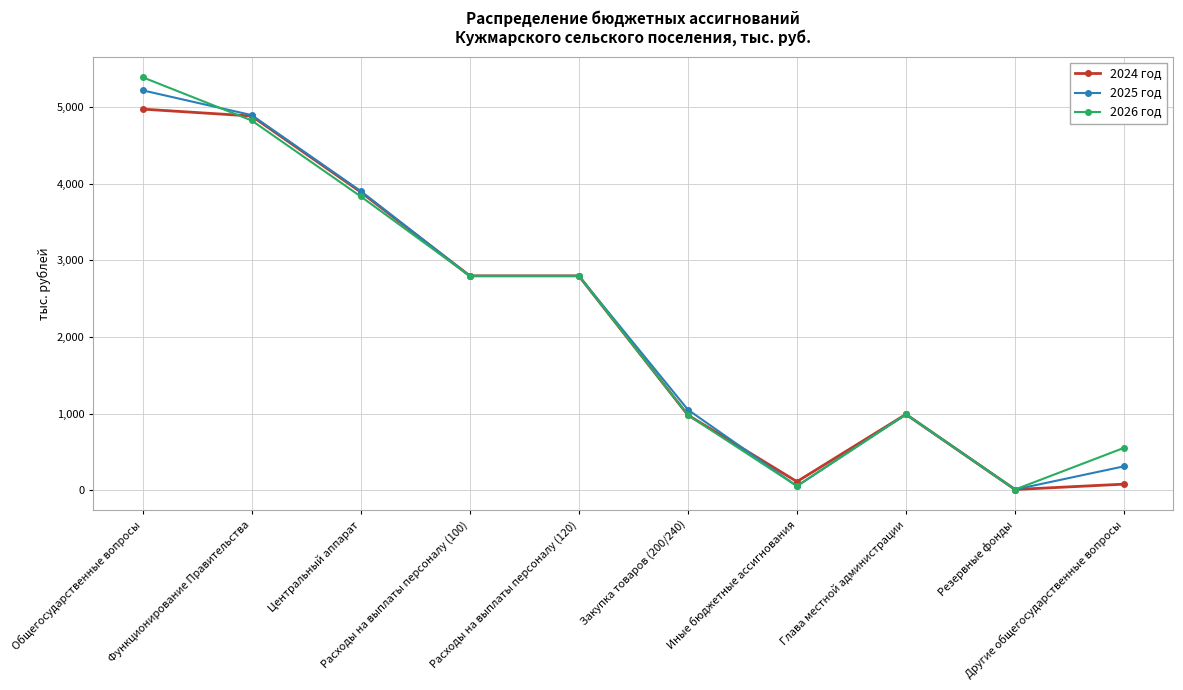

What is the sum of all 2024 год values?

21522.9